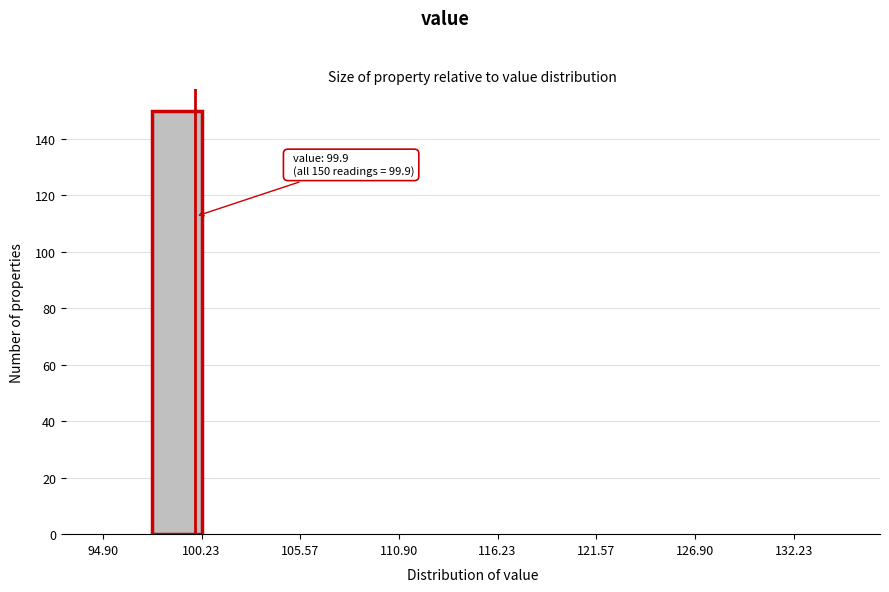

Around what value on the x-axis is the tallest bar? Give the approximate position of its centre, as read against the axis.

99